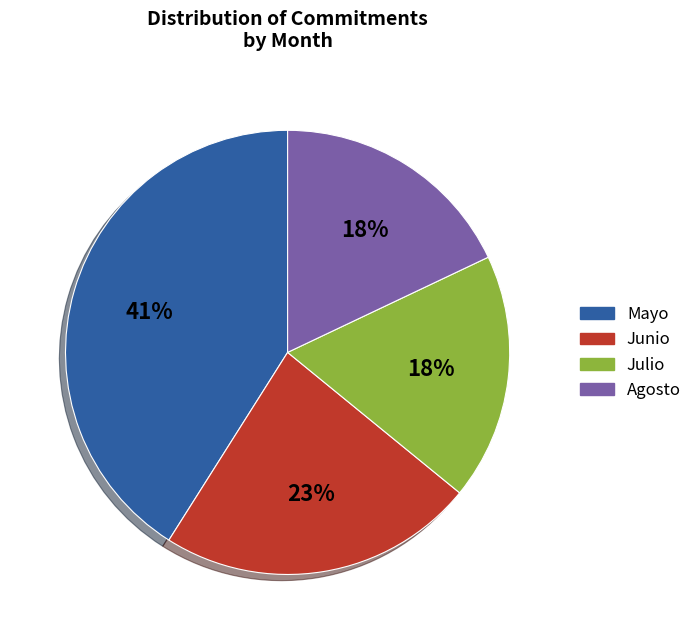

Is there any slice that represents more than half of the pie?

No